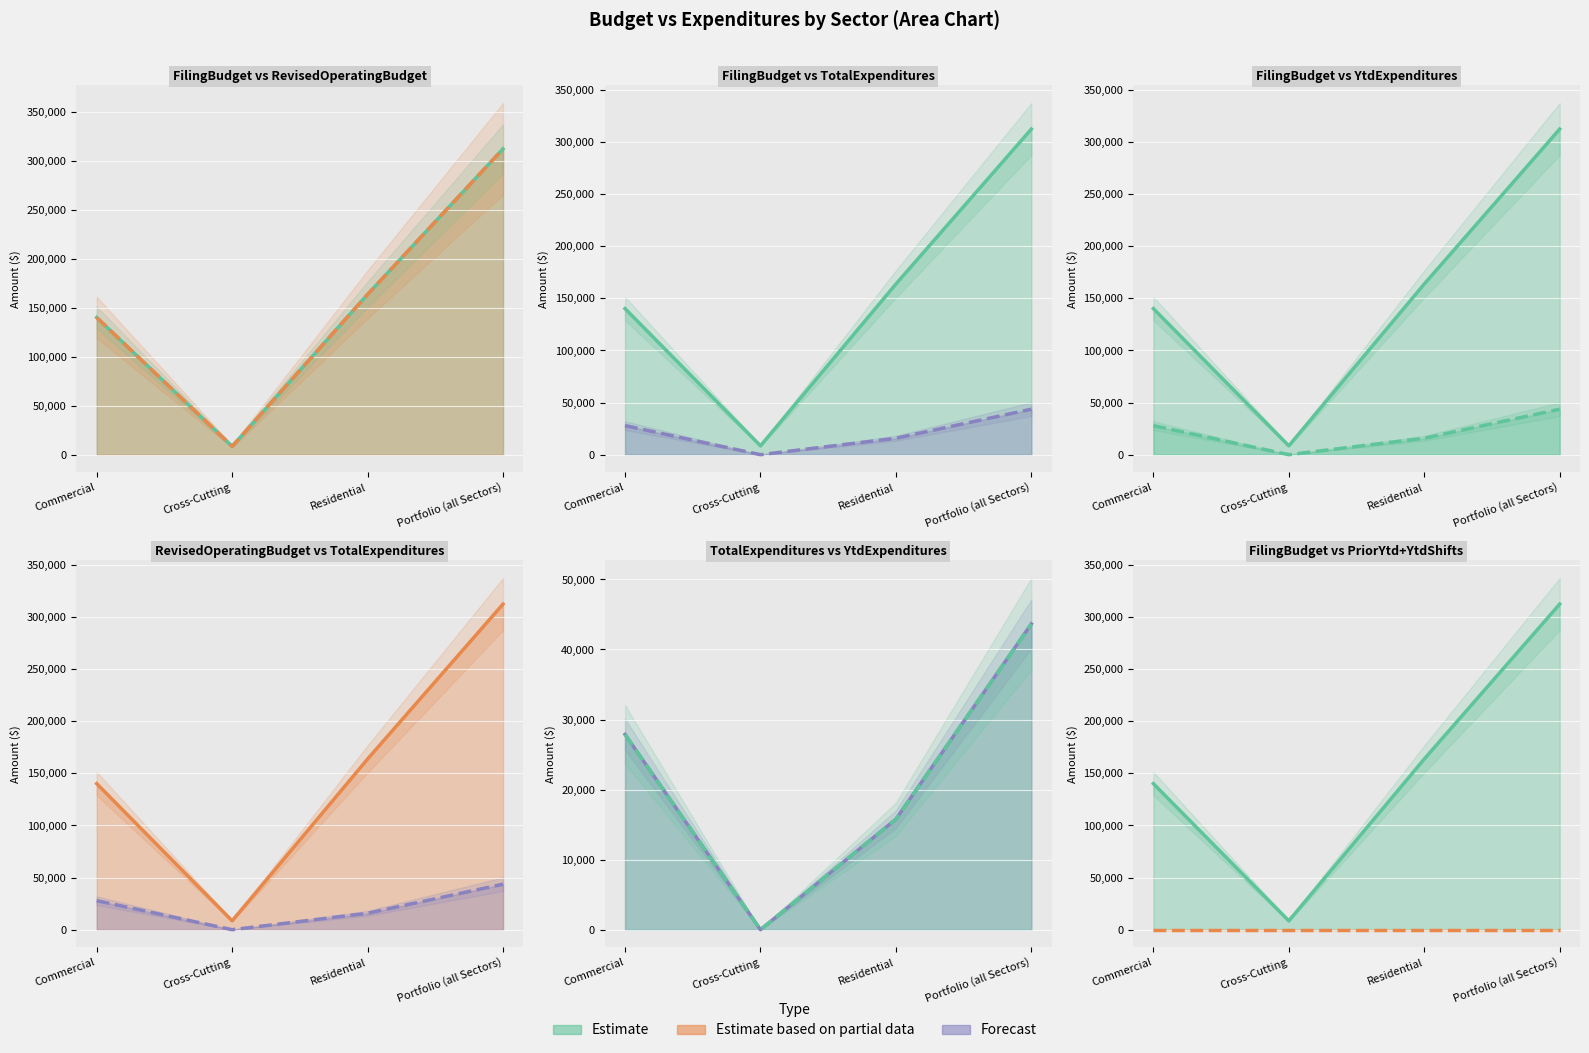

The RevisedOperatingBudget (line) series shows 82991 at Commercial. True or false?

False